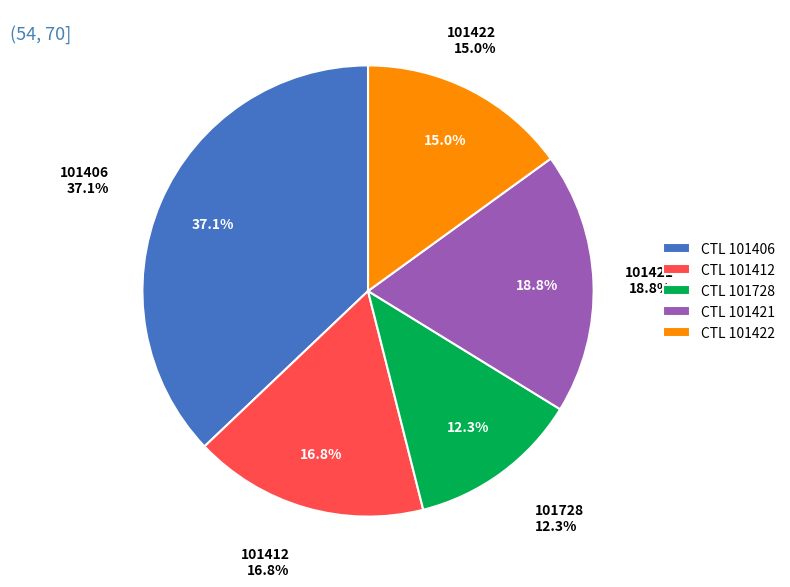

How many slices are in this pie chart?

5